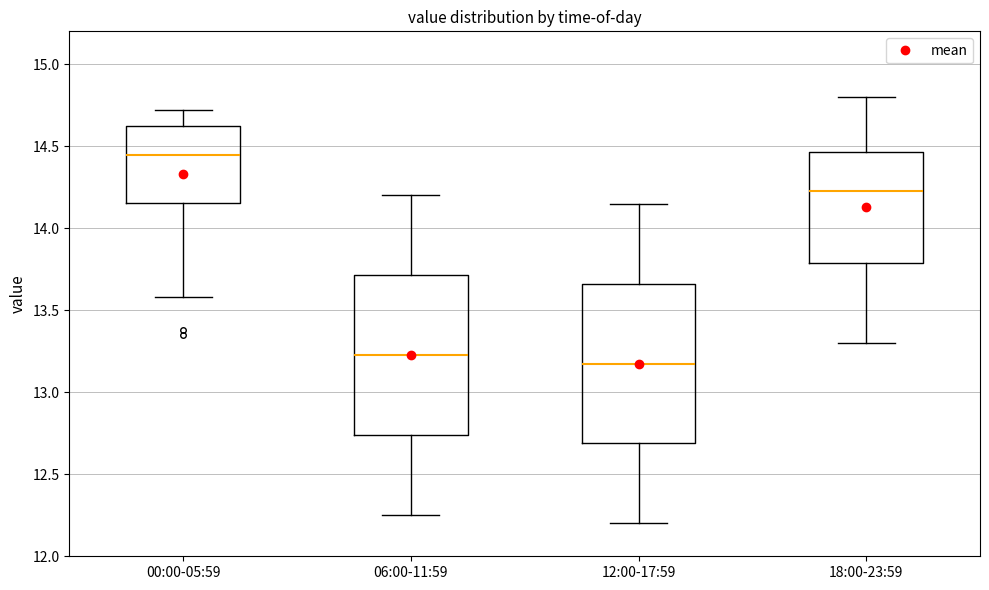

Where is the lower edge of the box for 18:00-23:59 on the y-axis? The values are not printed on the chart, so give them approximately, as read against the axis.

13.80